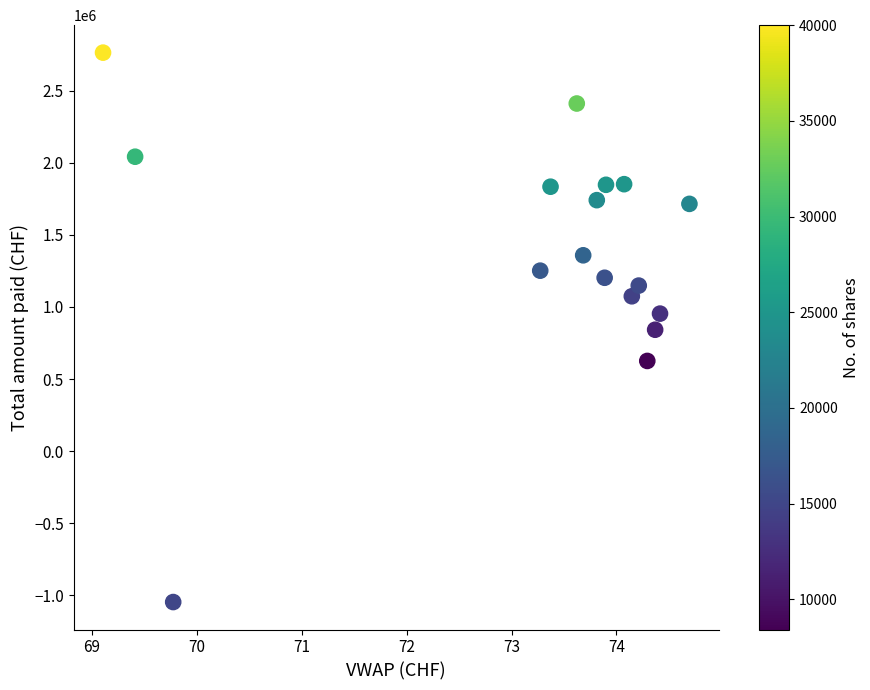

What is the range of X values (max minus min)?

5.6